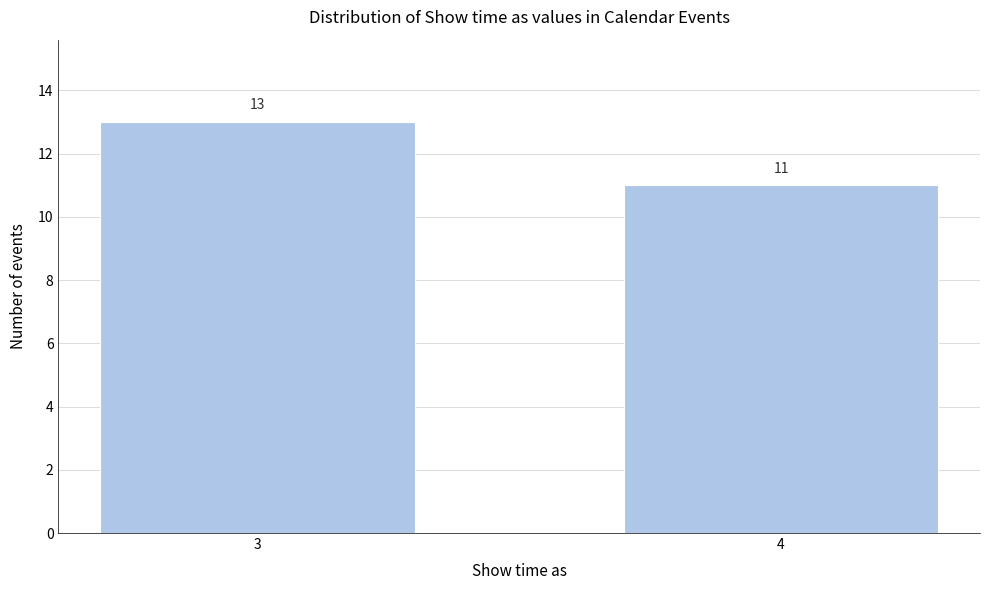

Reading left to right, extract all data points from this chart.

3=13	4=11